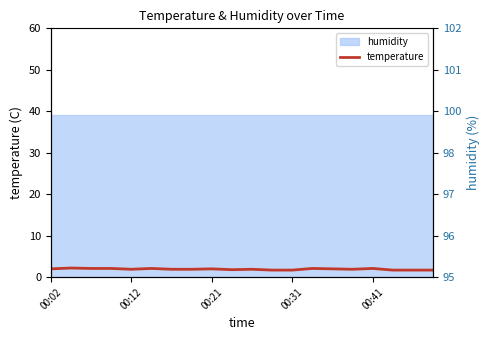

Which has a higher value, 18 or 00:41?

00:41